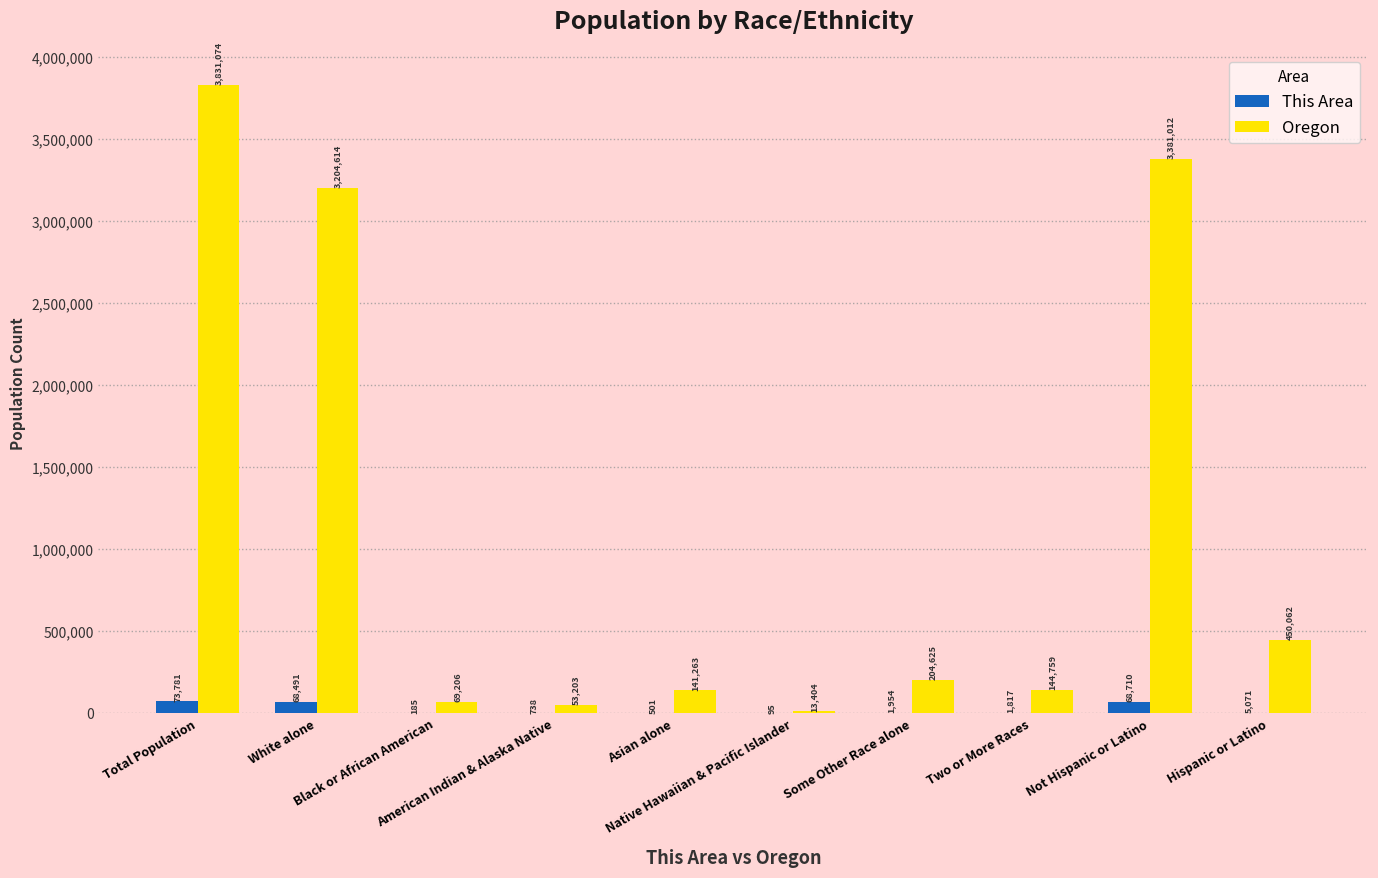

Which series has the widest spread of values?

Oregon